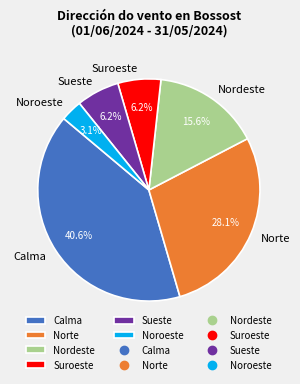

Does any single category account for the majority?

No